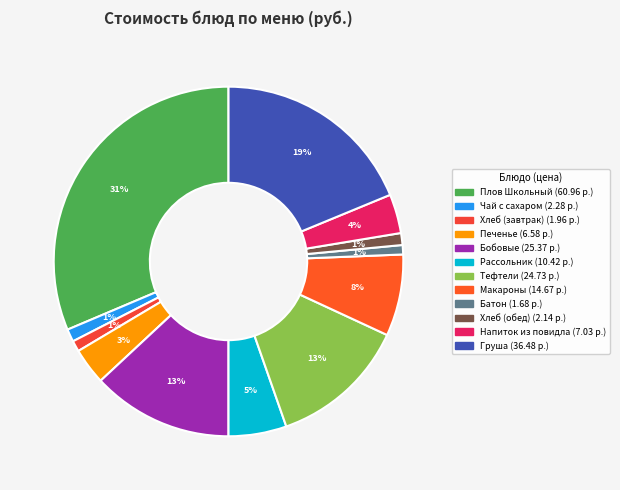

To the nearest percent, what is the difference between the largest and smallest slice percentages?

31%